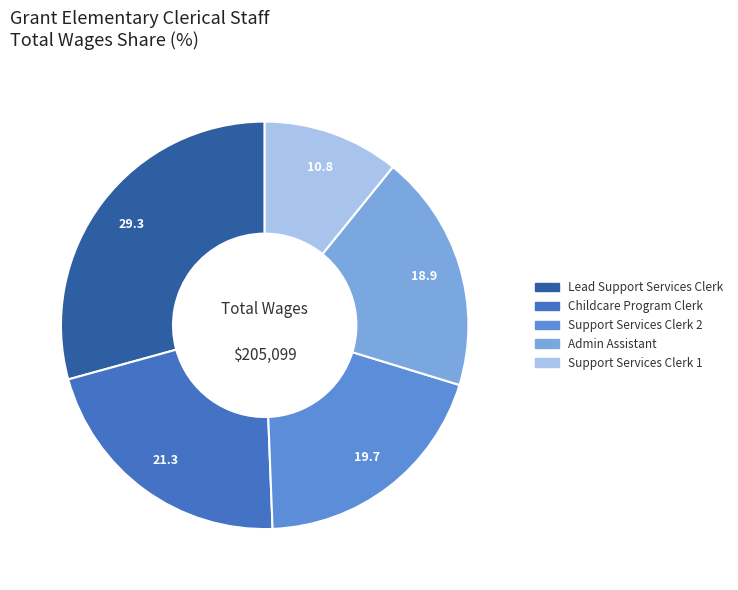

Is it true that Admin Assistant is 11% of the pie?

False